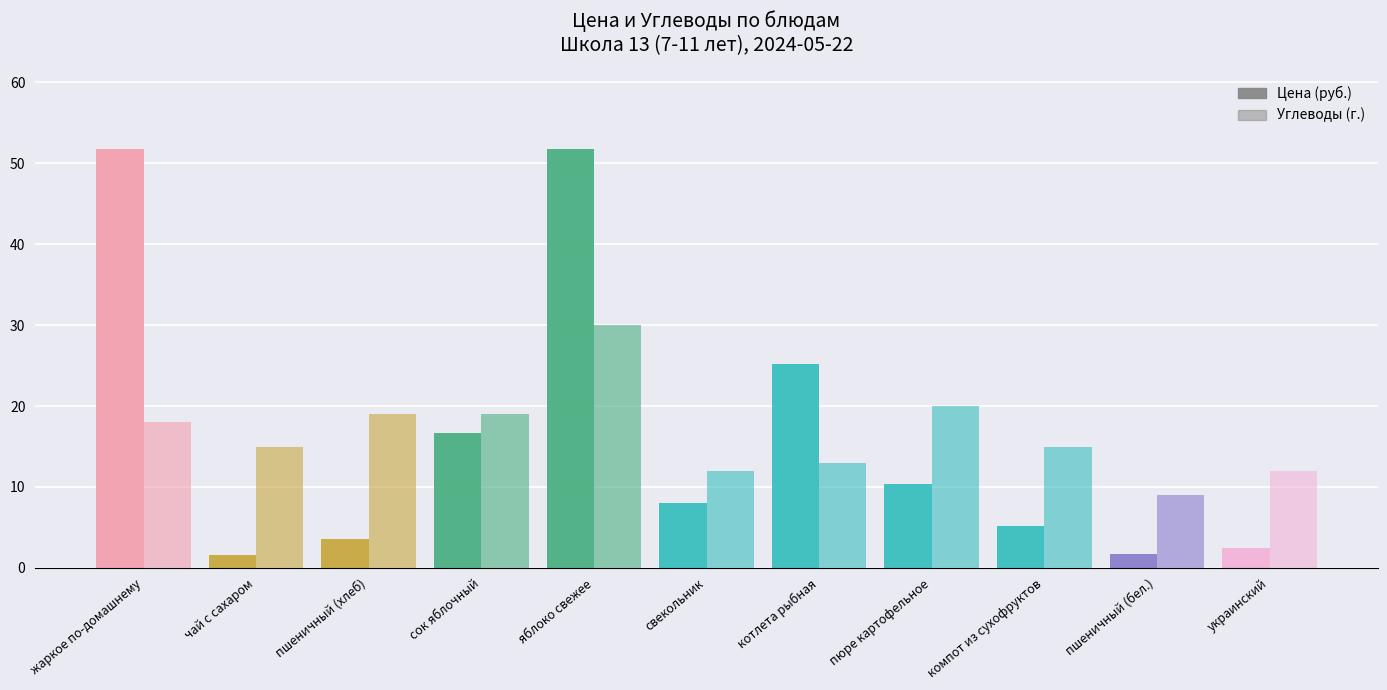

Rank the categories by Углеводы (г.) value from lowest to highest.

пшеничный (бел.), свекольник, украинский, котлета рыбная, чай с сахаром, компот из сухофруктов, жаркое по-домашнему, пшеничный (хлеб), сок яблочный, пюре картофельное, яблоко свежее